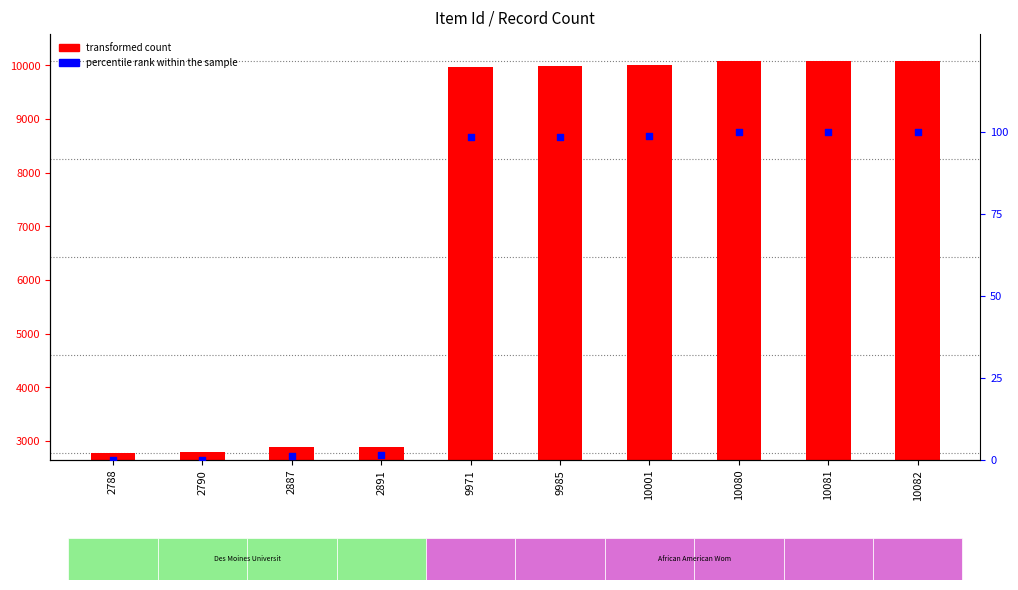

At how many categories does at least one series exceed 1081?

10